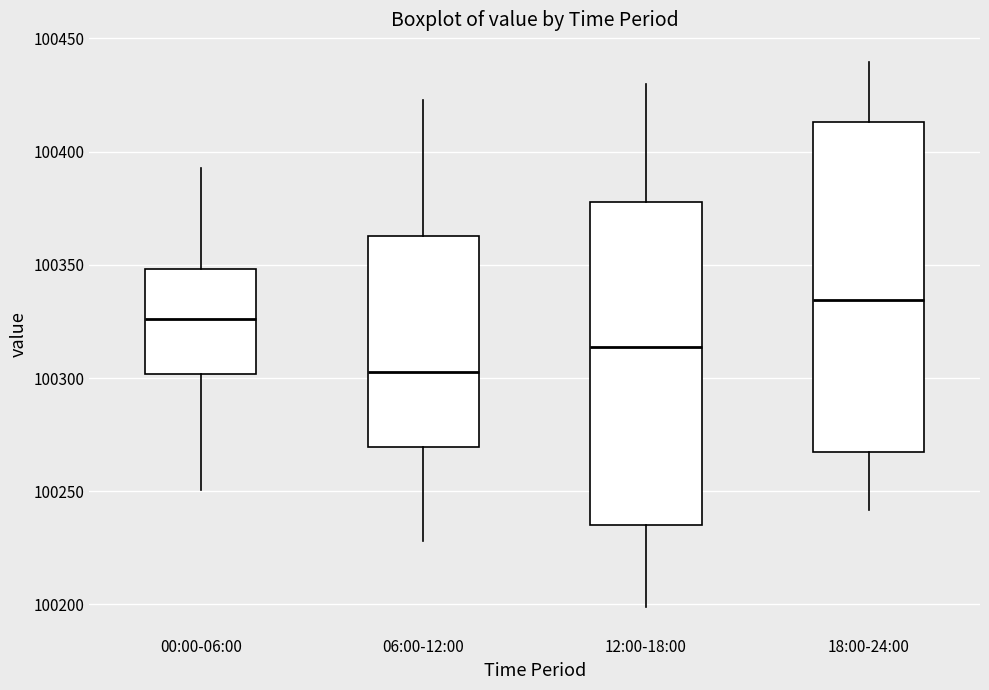

Reading left to right, transcribe this box plot: for each box, give where its median line is, the range the box spans, and where its two whiskers end, as read against the y-axis. The values are not printed on the chart, so give them approximately, as read against the axis.

00:00-06:00: median 100325, box 100300 to 100350, whiskers 100250 to 100395
06:00-12:00: median 100305, box 100270 to 100365, whiskers 100230 to 100425
12:00-18:00: median 100315, box 100235 to 100380, whiskers 100200 to 100430
18:00-24:00: median 100335, box 100265 to 100415, whiskers 100240 to 100440